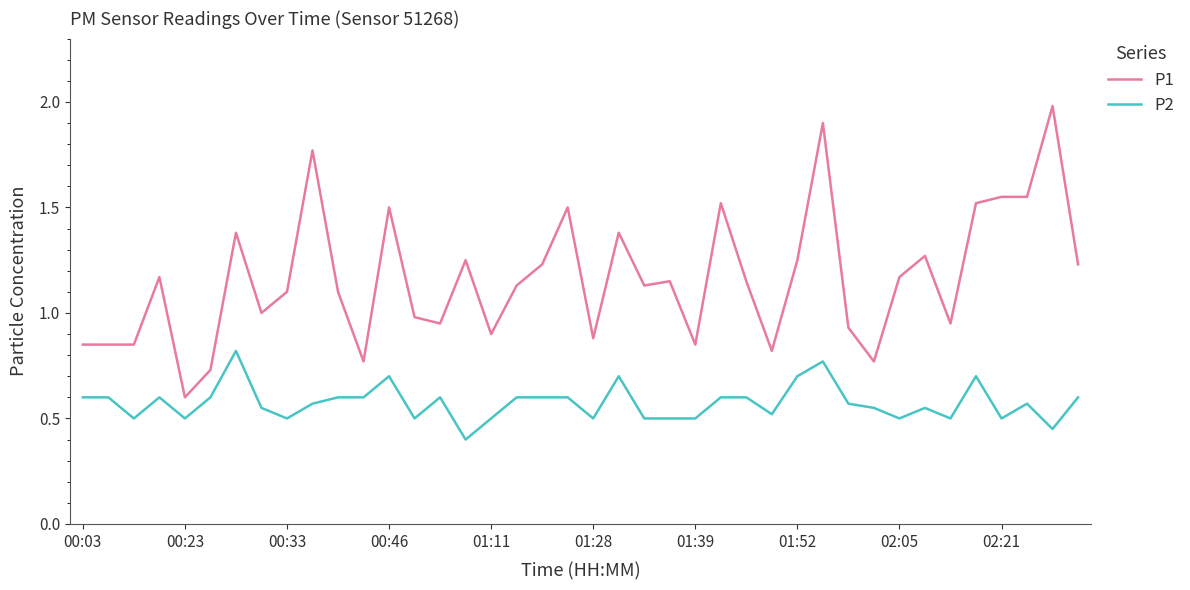

True or false: P1 and P2 intersect in this chart.

False